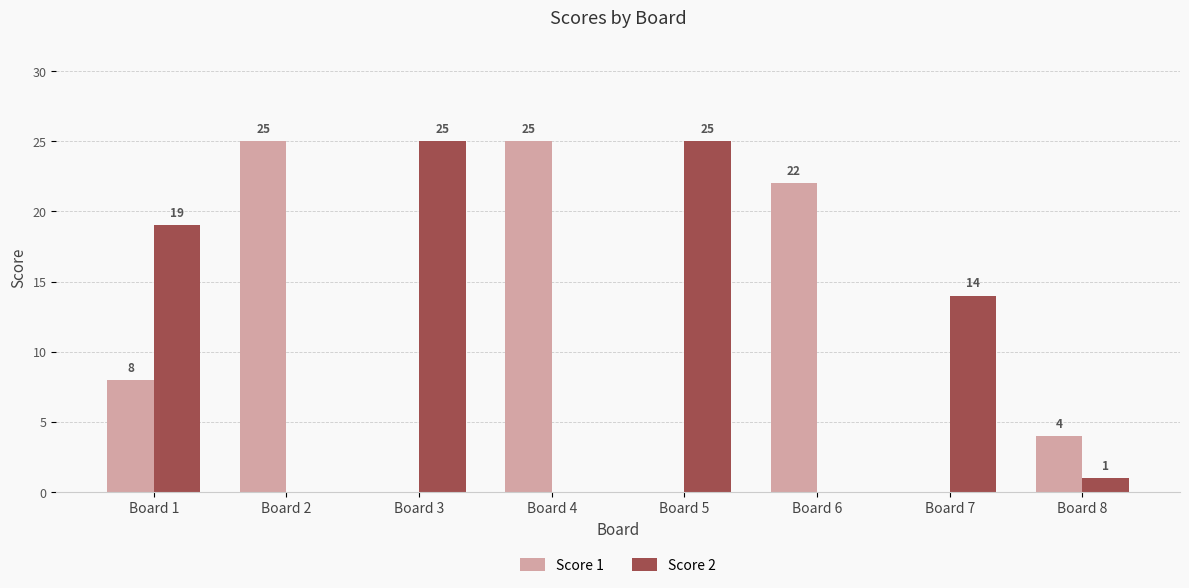

What is the greatest value displayed?

25